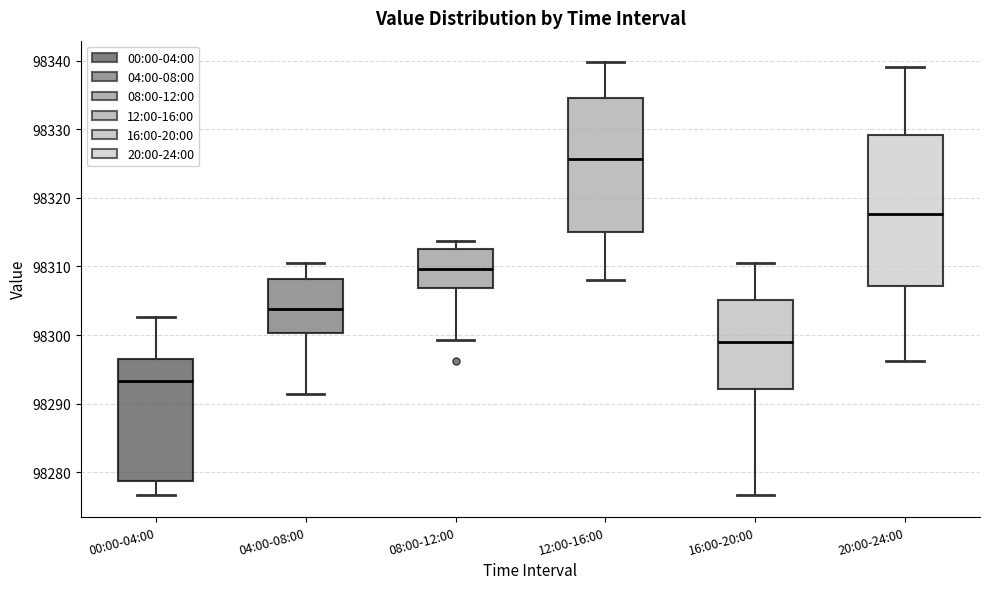

Where does the upper whisker of the box for 08:00-12:00 end on the y-axis? The values are not printed on the chart, so give them approximately, as read against the axis.

98314